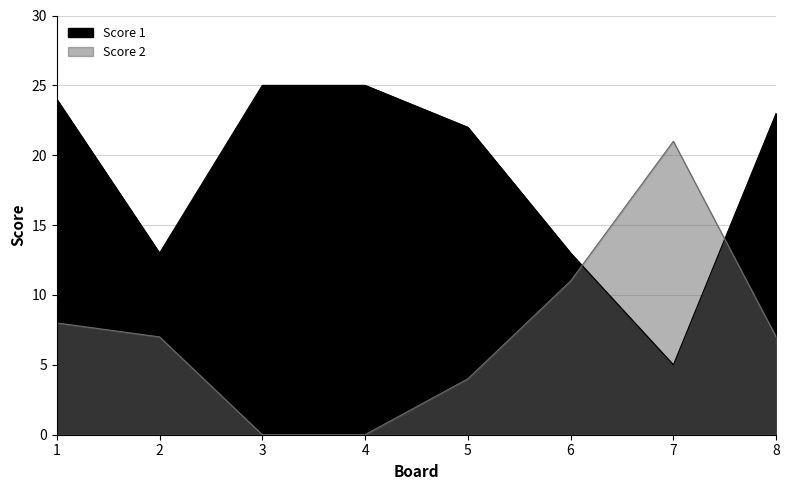

Which series changed the most between 3 and 5?

Score 2